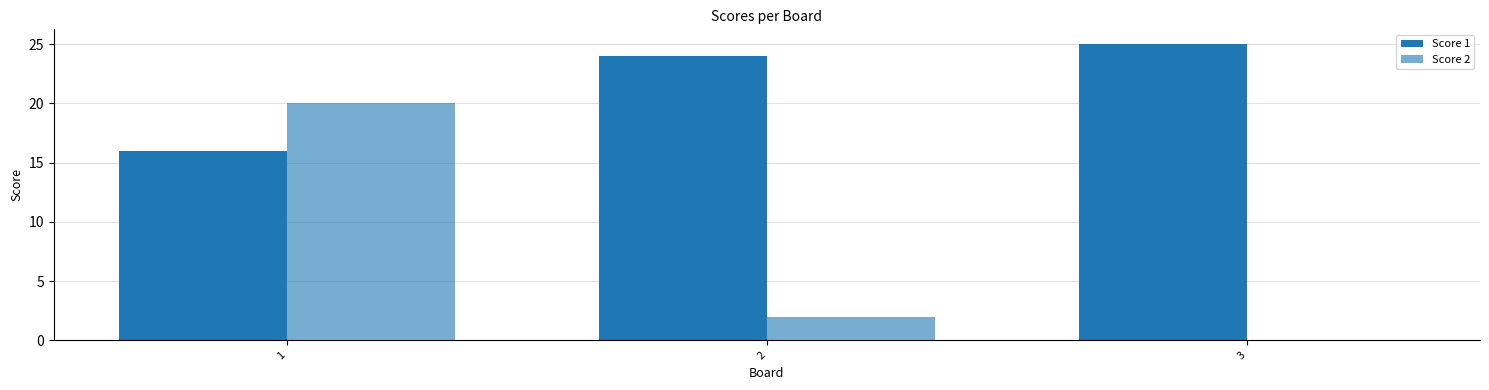

True or false: Score 1 has a value of 16 at 1.

True